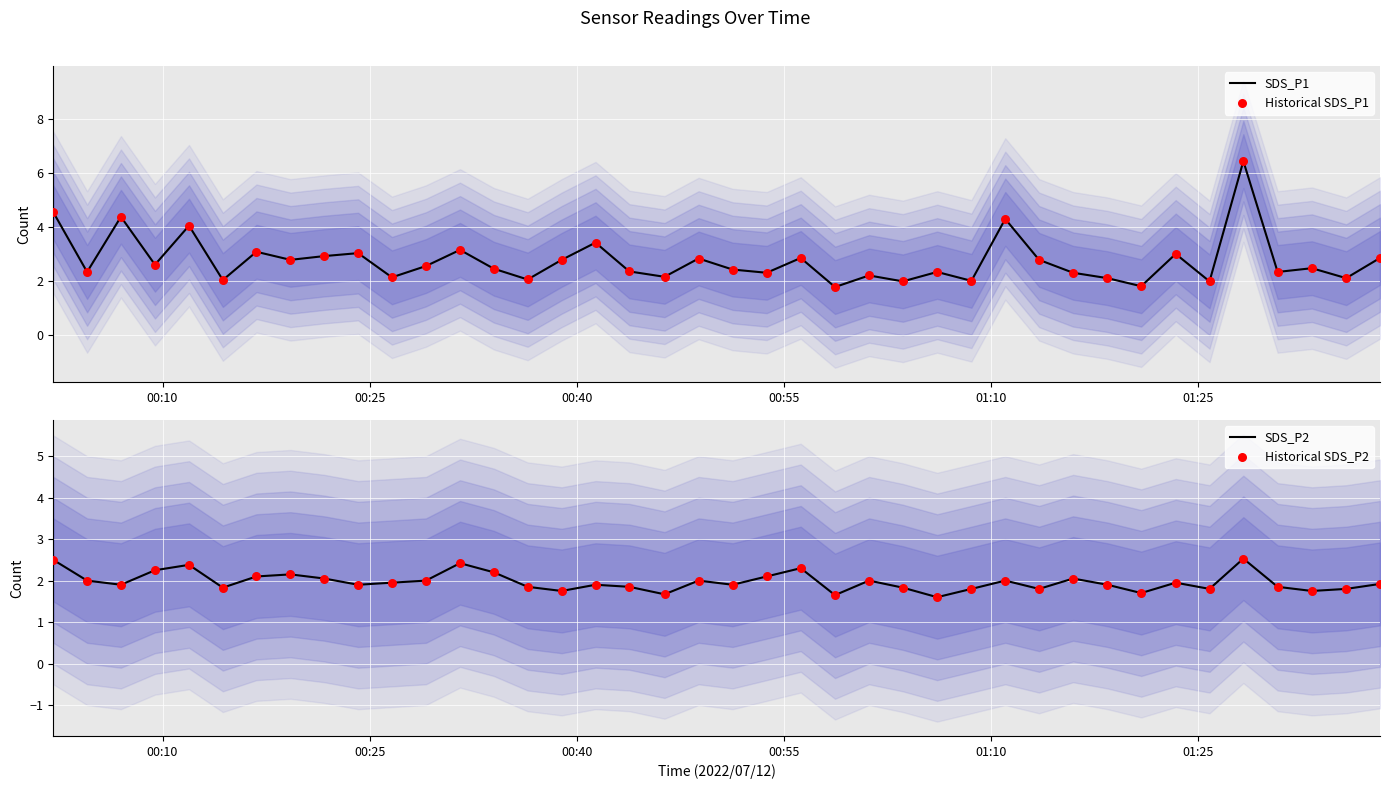

What are all the series names shown in the legend?

SDS_P1, Historical SDS_P1, SDS_P2, Historical SDS_P2